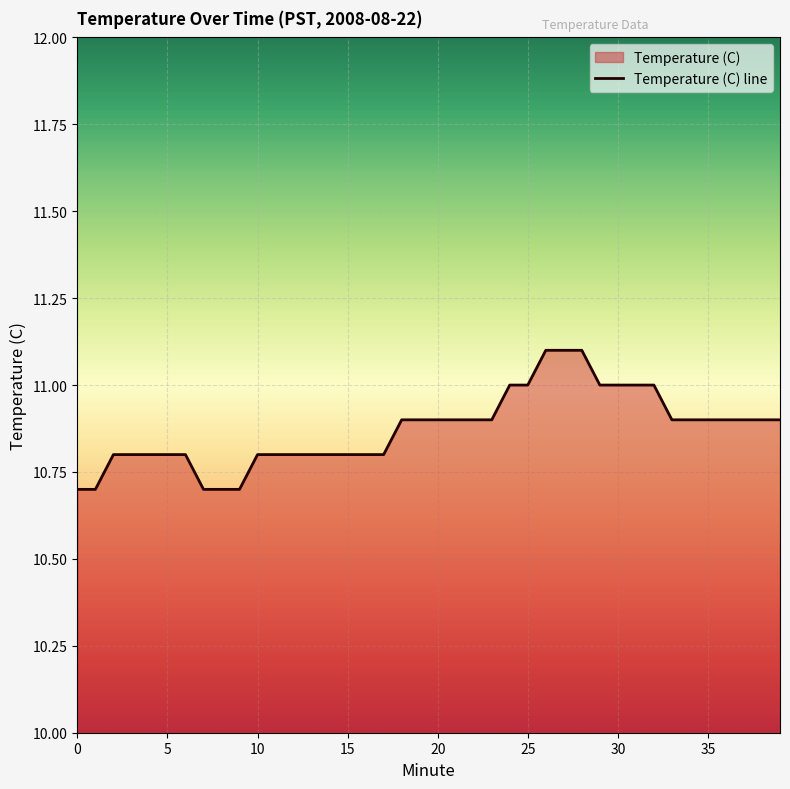

What is the ratio of the value at 15 to the value at 27?

1.0